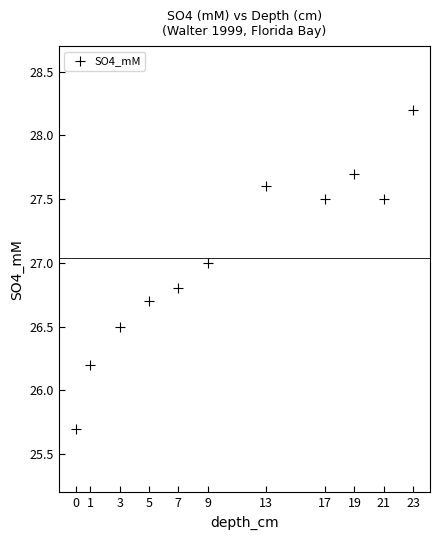

What is the range of X values (max minus min)?

23.0